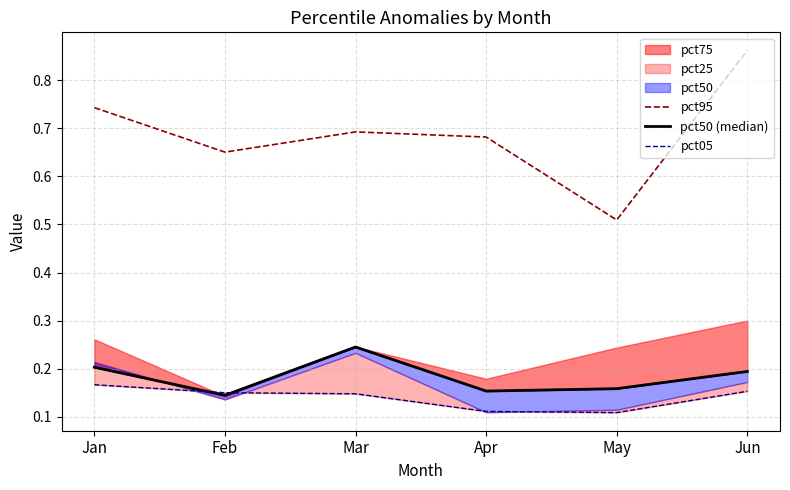

Which series has the largest total across all categories?

pct95